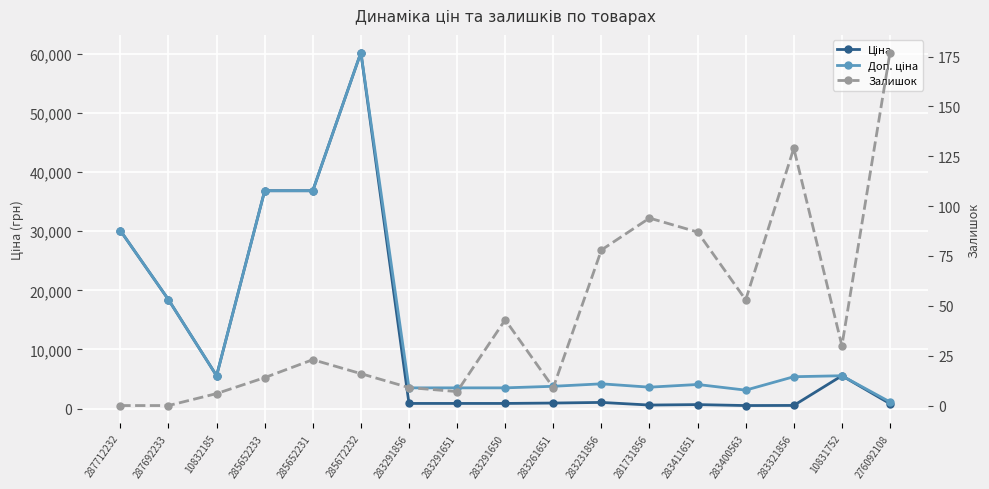

True or false: Ціна and Доп. ціна intersect in this chart.

False